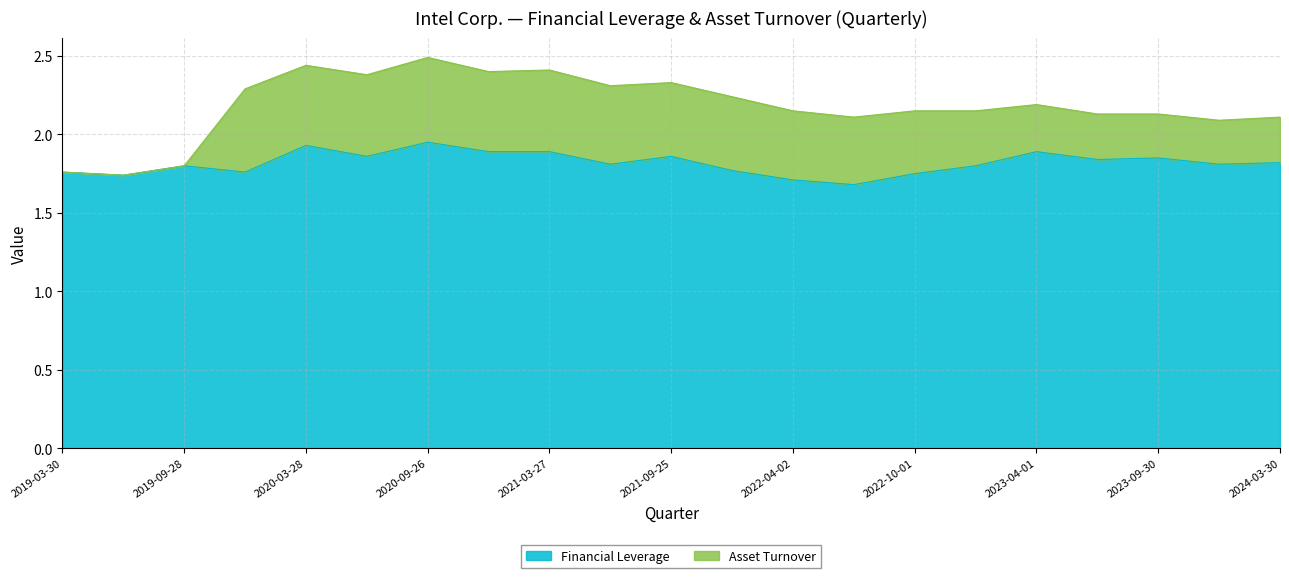

List the labels in order of value, smallest first.

2022-07-02, 2022-04-02, 2019-06-29, 2022-10-01, 2019-03-30, 2019-12-28, 2021-12-25, 2019-09-28, 2022-12-31, 2021-06-26, 2023-12-30, 2024-03-30, 2023-07-01, 2023-09-30, 2020-06-27, 2021-09-25, 2020-12-26, 2021-03-27, 2023-04-01, 2020-03-28, 2020-09-26